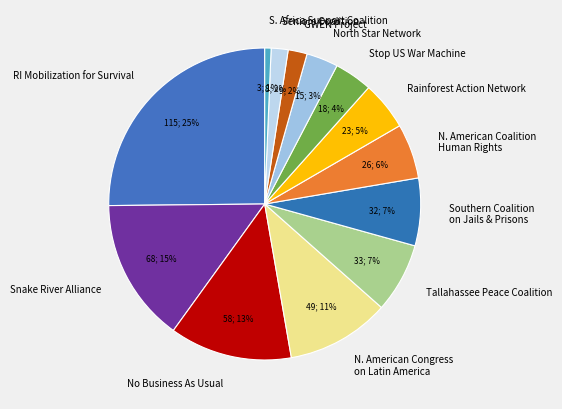

True or false: S. Africa Support Coalition accounts for 1% of the total.

True